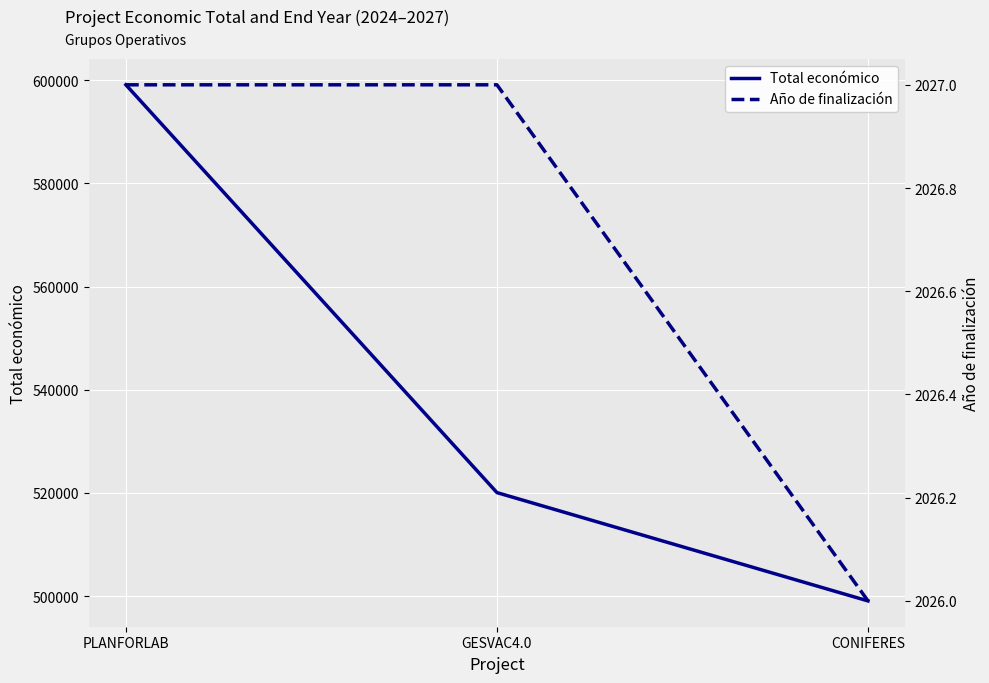

What is the total value across all series at GESVAC4.0?

522089